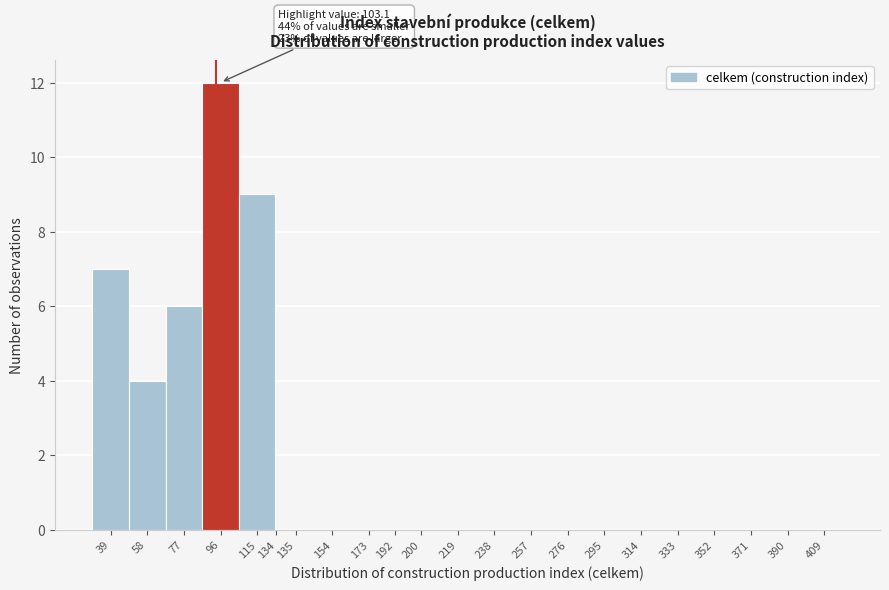

Reading right to left, what are all the values shown in this chart?

409=0	390=0	371=0	352=0	333=0	314=0	295=0	276=0	257=0	238=0	219=0	200=0	192=0	173=0	154=0	135=0	134=0	115=9	96=12	77=6	58=4	39=7